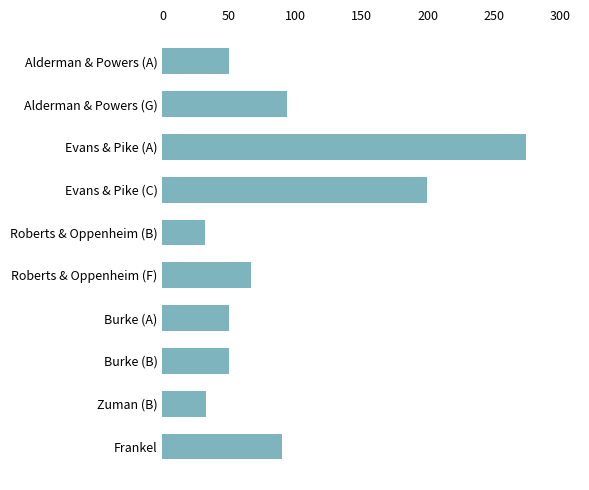

Are the bars grouped side by side (vs. stacked)?

No